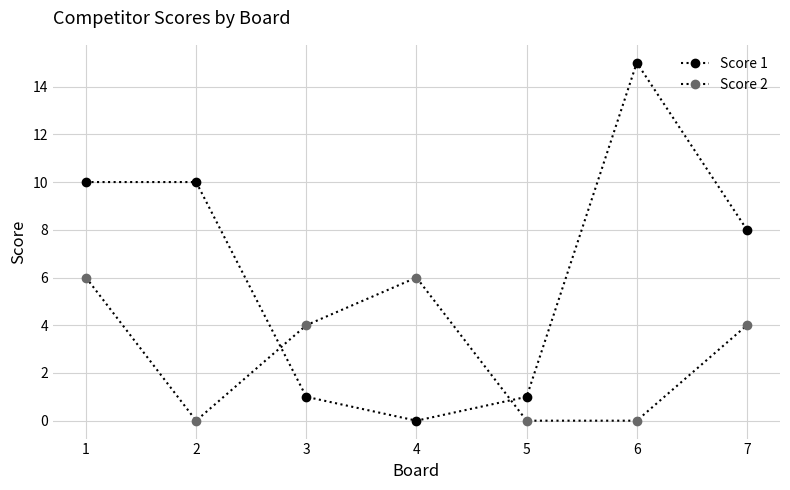

Count the number of data series in this chart.

2